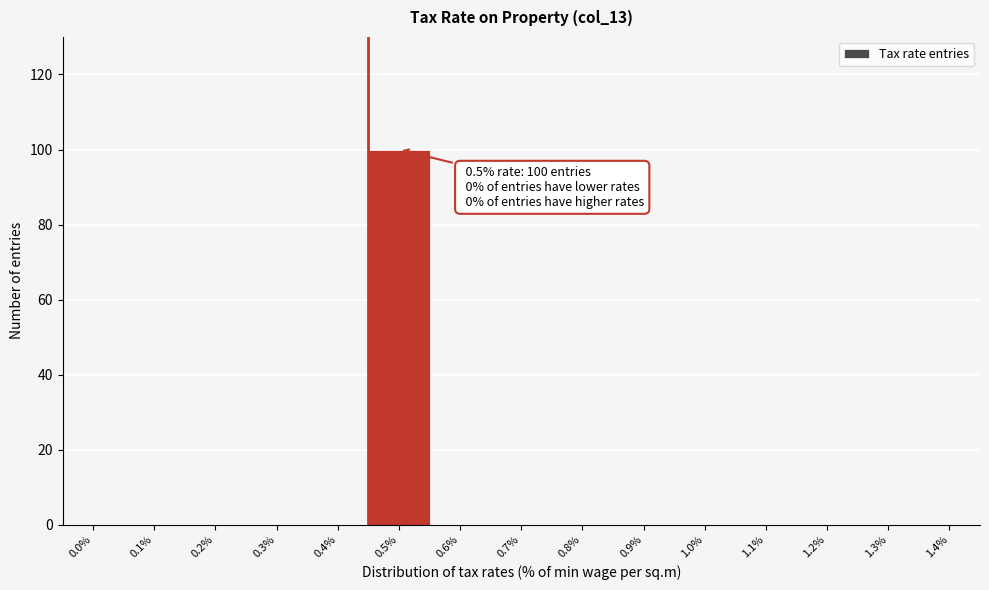

Reading right to left, what are all the values shown in this chart?

1.4%=0	1.3%=0	1.2%=0	1.1%=0	1.0%=0	0.9%=0	0.8%=0	0.7%=0	0.6%=0	0.5%=100	0.4%=0	0.3%=0	0.2%=0	0.1%=0	0.0%=0